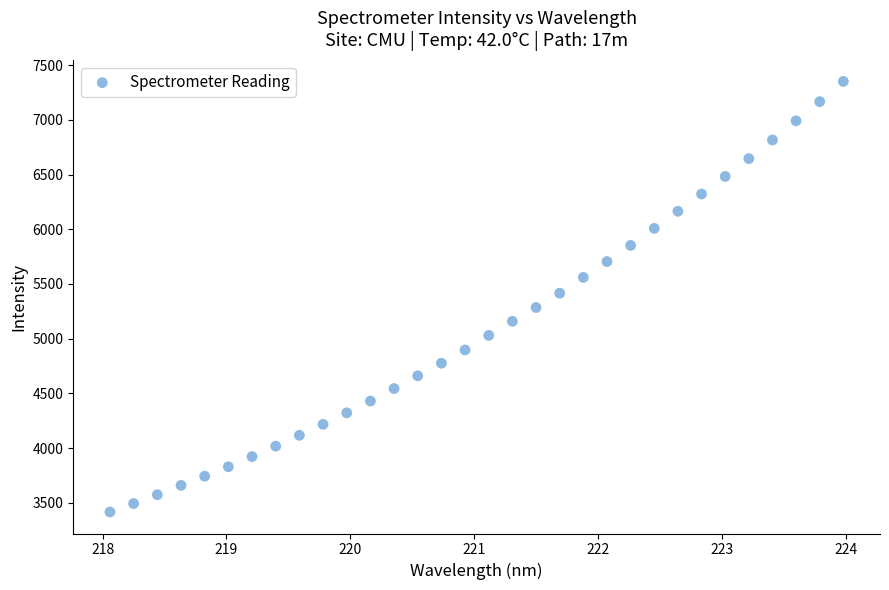

What is the range of Y values (max minus min)?

3936.7